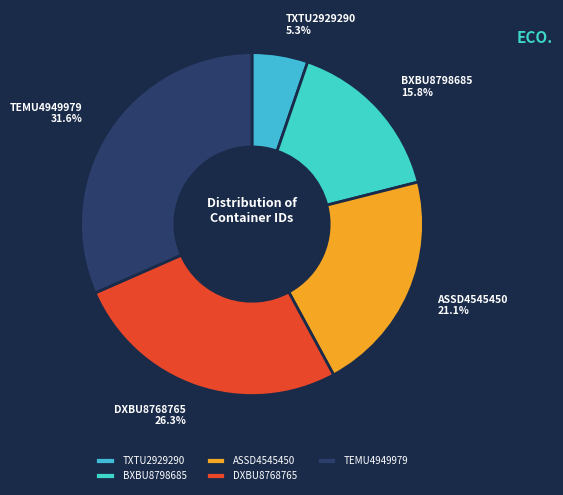

What percentage do DXBU8768765 and BXBU8798685 together represent?

42.1%